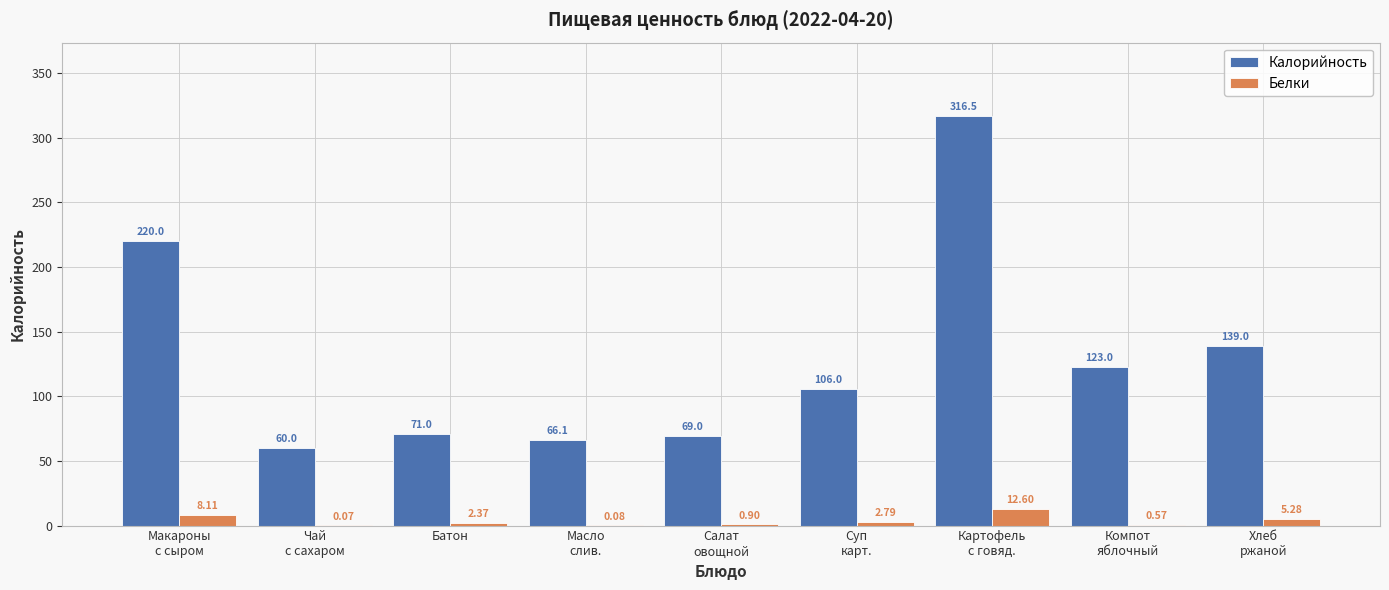

Which category has the highest value in the Калорийность series?

Картофель
с говяд.